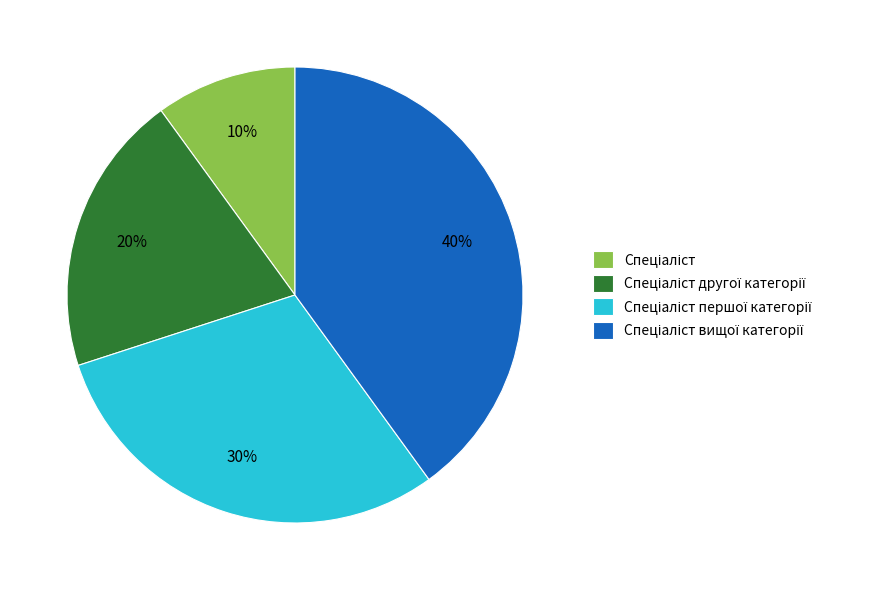

To the nearest percent, what is the difference between the largest and smallest slice percentages?

30%